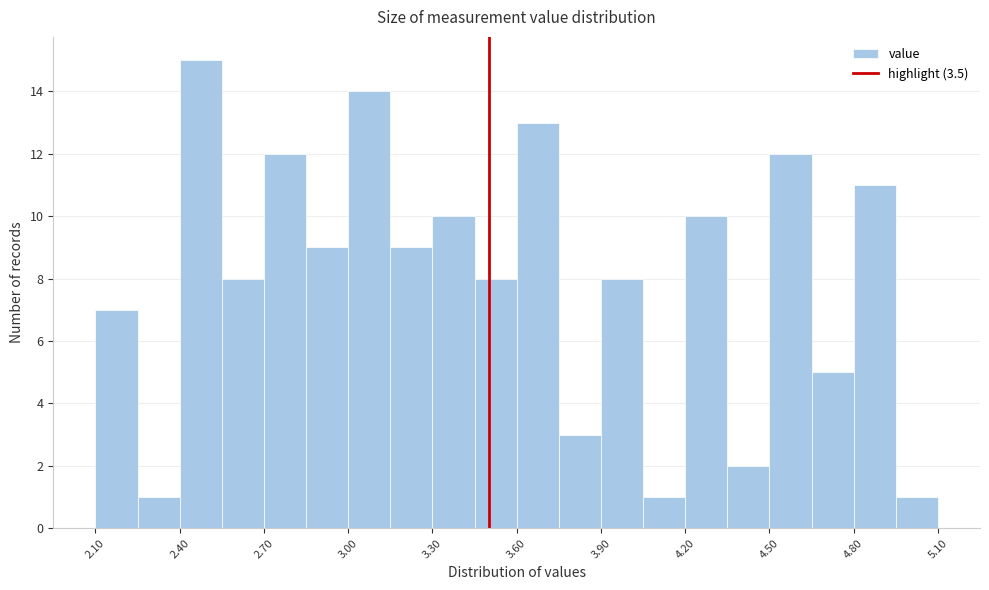

Read against the x-axis, roughly where is the centre of the tallest bar?

2.50